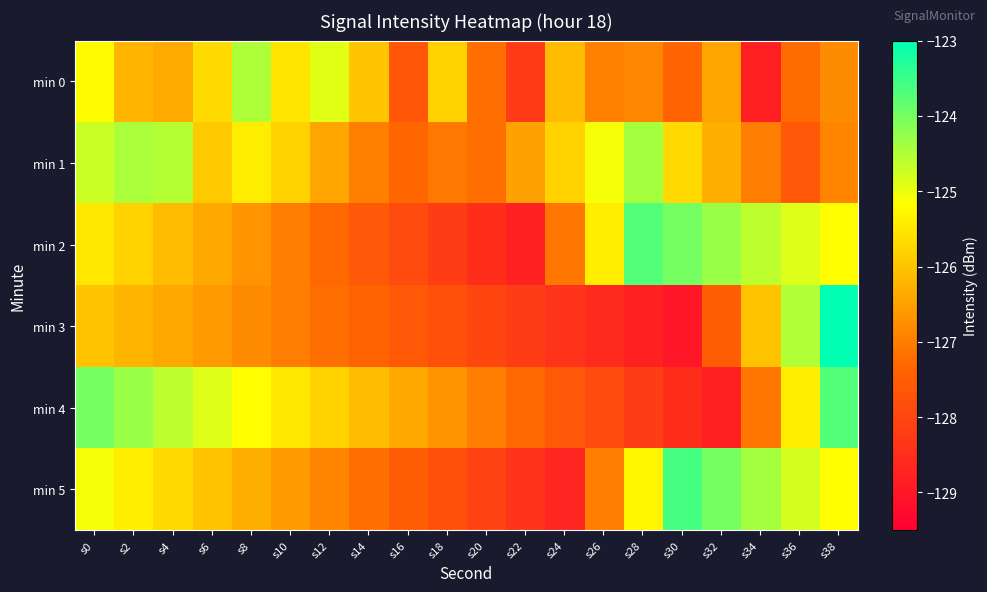

Count the number of data series in this chart.

6